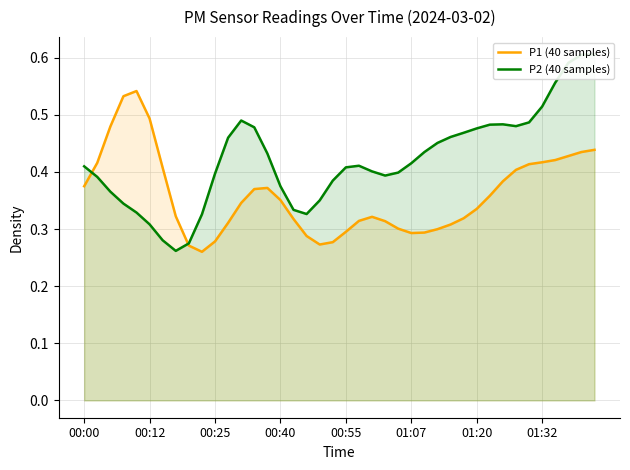

What is the difference between the second highest and second lowest values in the P2 (40 samples) series?

0.3